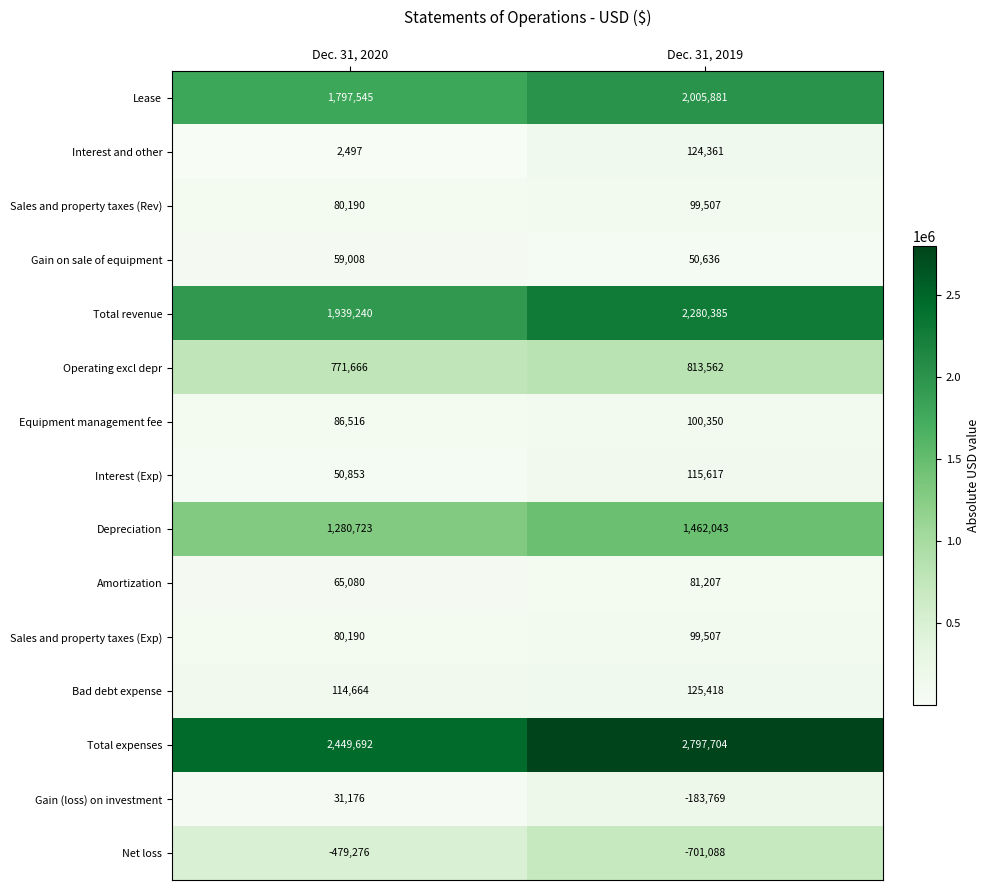

Which series has the largest total across all categories?

Total expenses